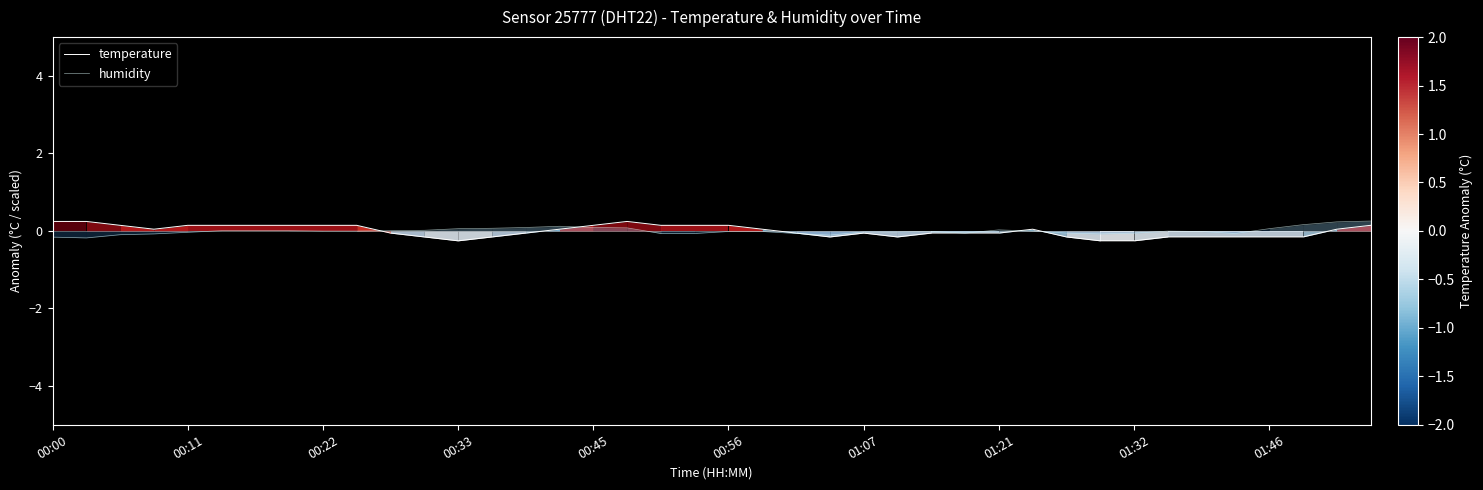

What is the total value across all series at 30?

-0.2